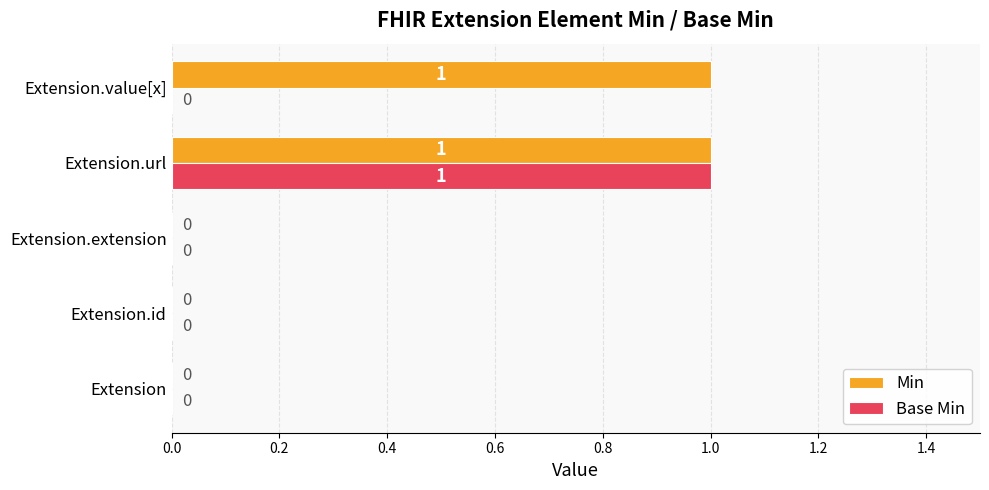

True or false: Base Min has a value of -1 at Extension.extension.

False